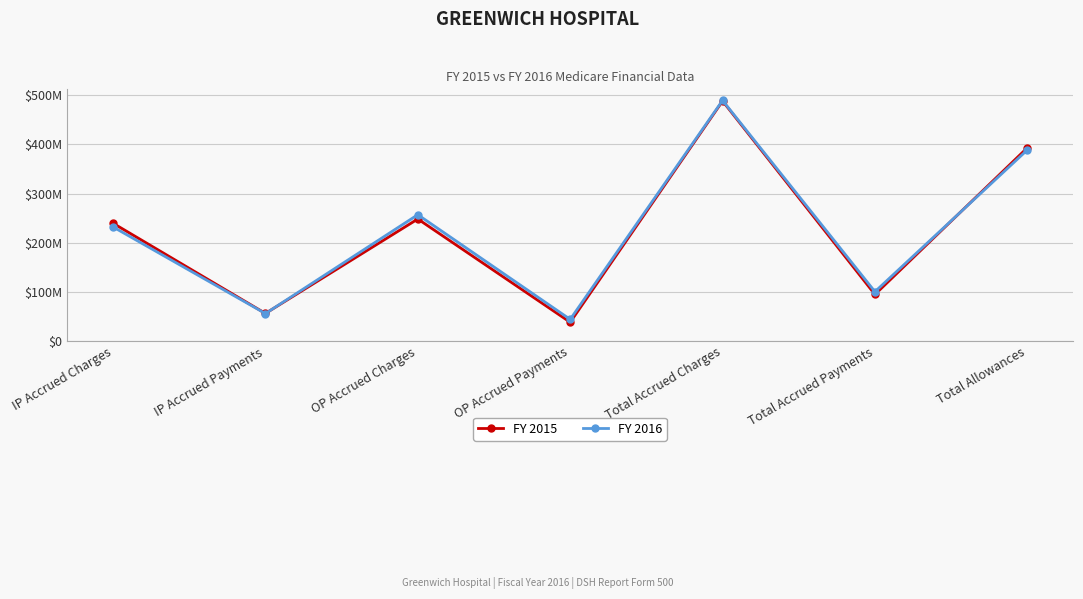

Read the FY 2016 value at IP Accrued Payments.

56247005